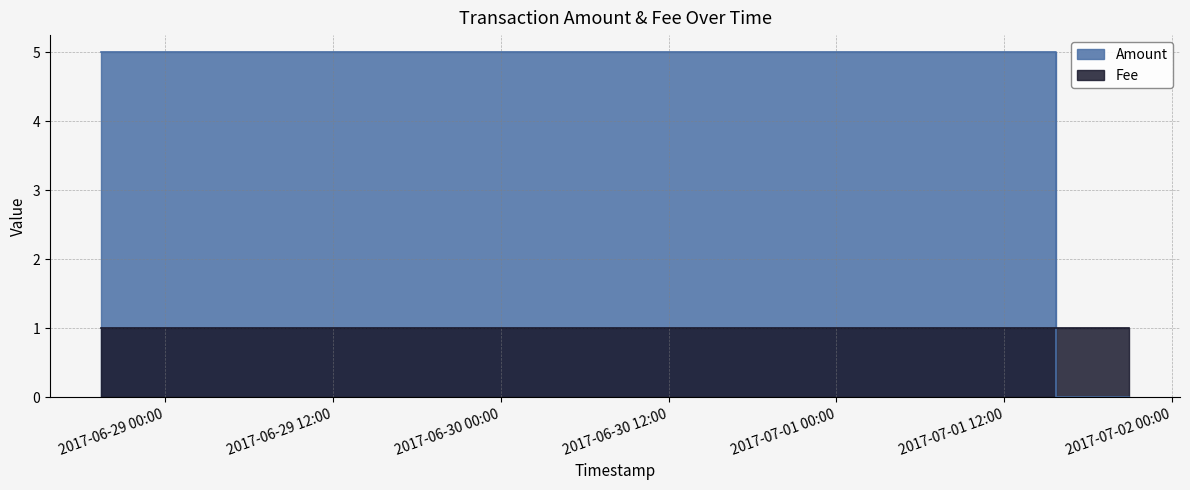

The chart shows a value of 0 at 2017-07-01 15:42:16. True or false?

True